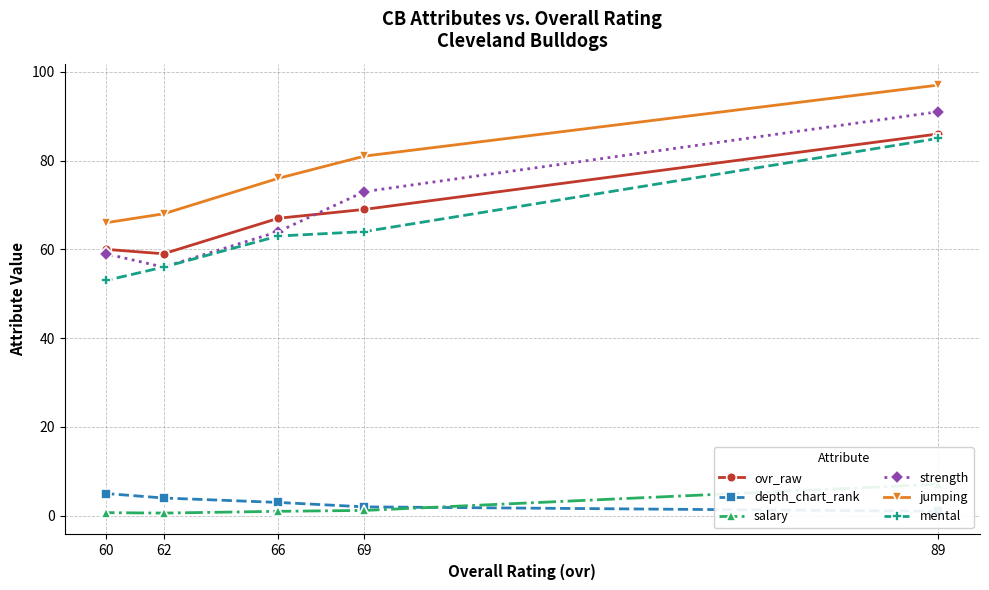

Which series has the largest range (max minus min)?

strength